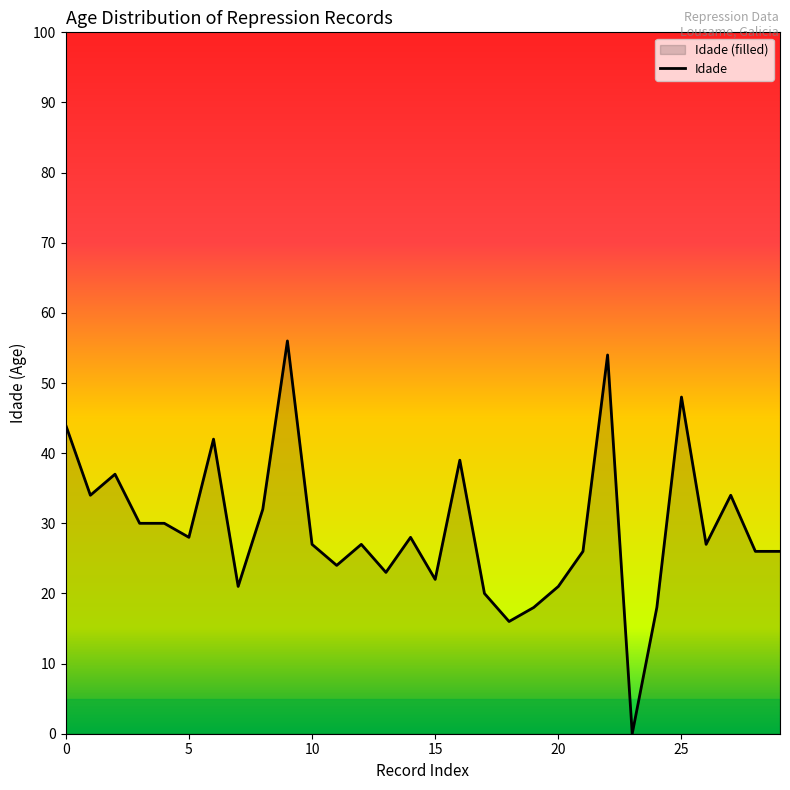

The chart shows a value of 7 at 15. True or false?

False